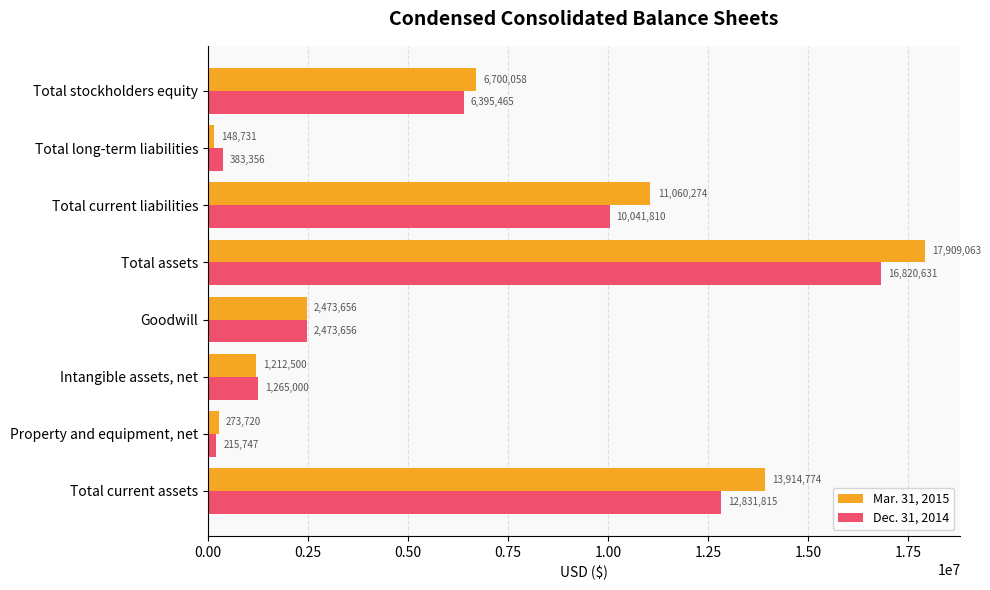

At which category is the sum across all series the highest?

Total assets